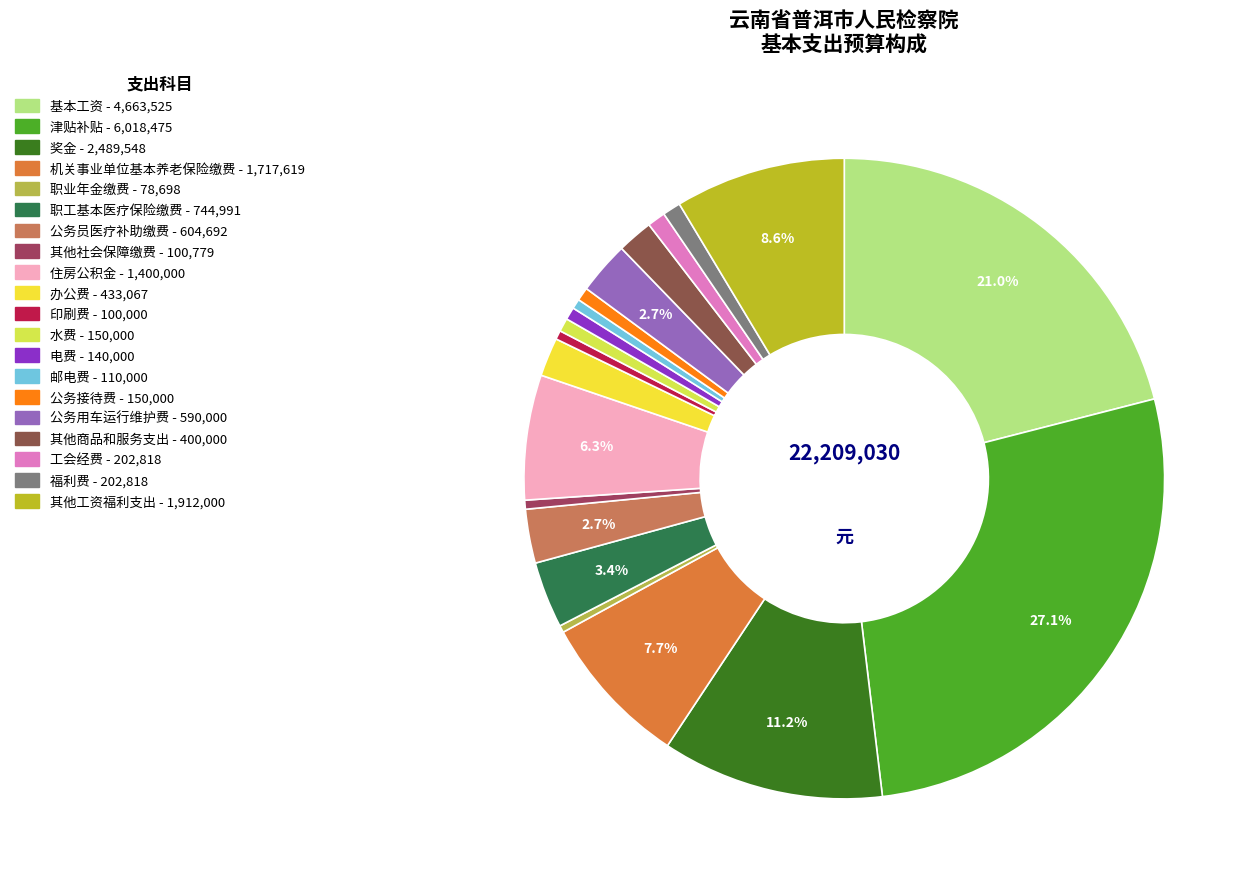

Is there any slice that represents more than half of the pie?

No